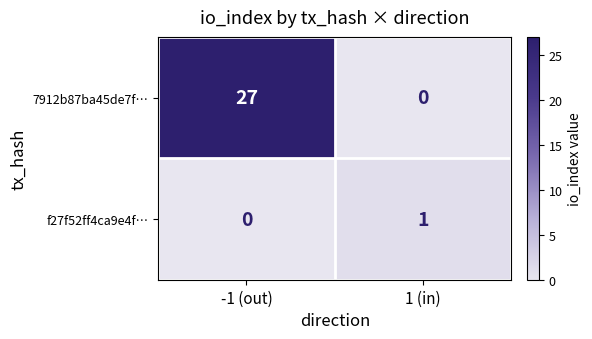

Rank the categories by 7912b87ba45de7f… value from highest to lowest.

-1 (out), 1 (in)